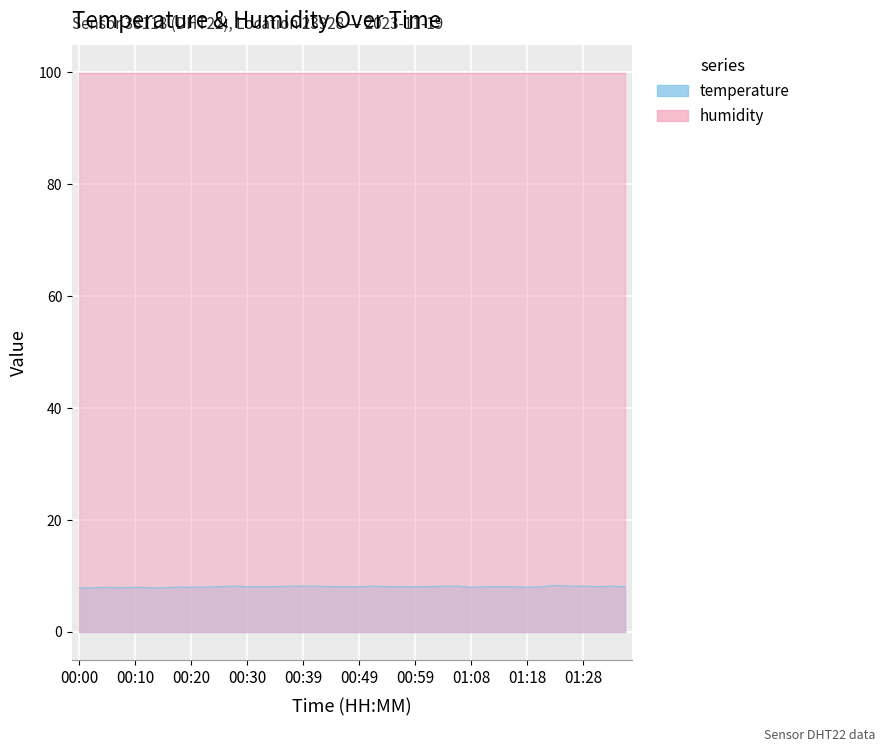

What position from the left is 01:01?

26